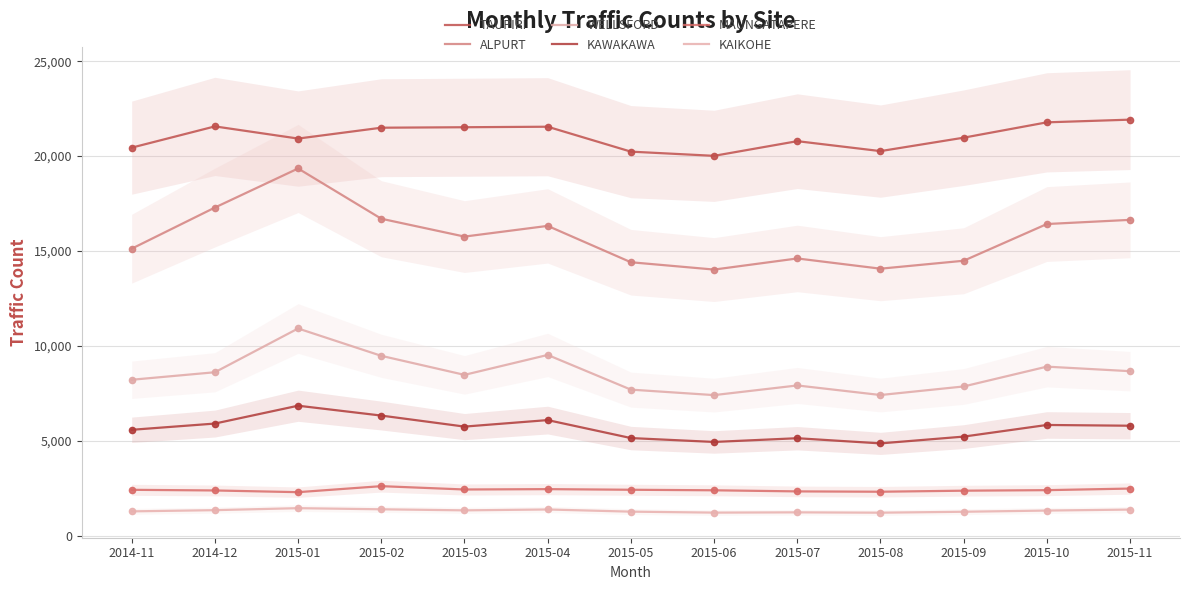

At which category does KAIKOHE reach its first local peak?

2015-01